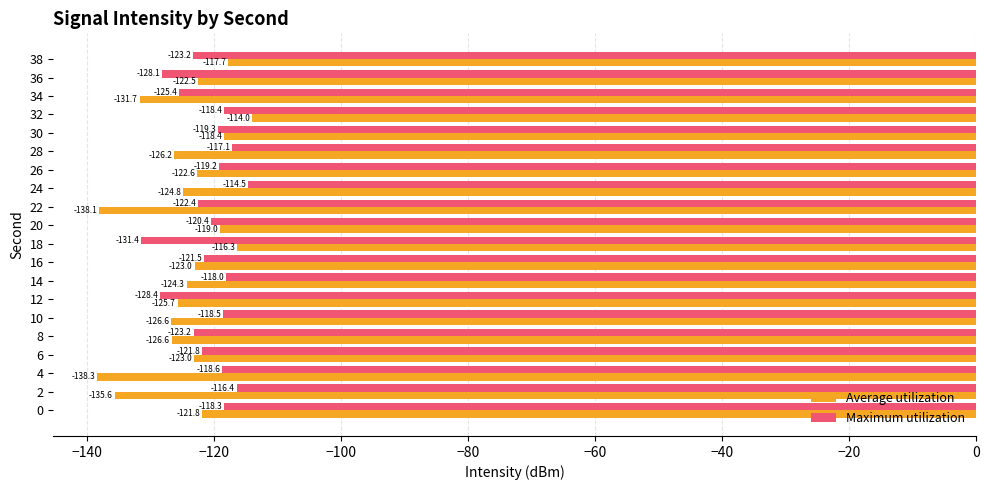

Which series has the widest spread of values?

Average utilization